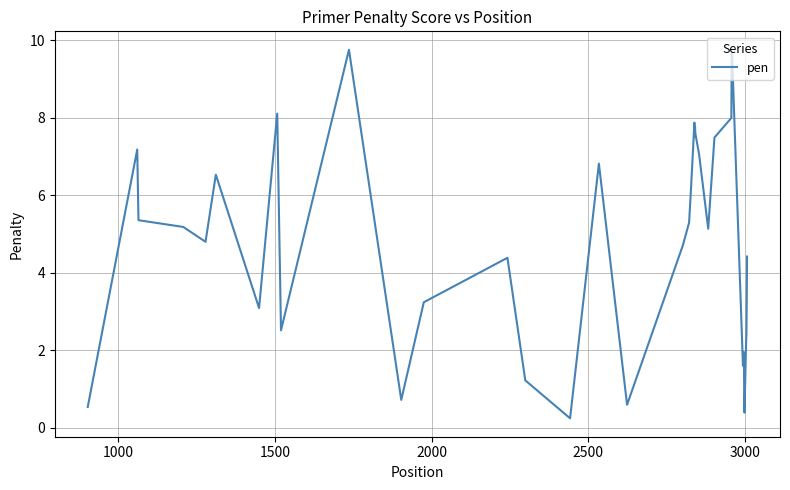

What is the maximum value shown in the chart?

9.8